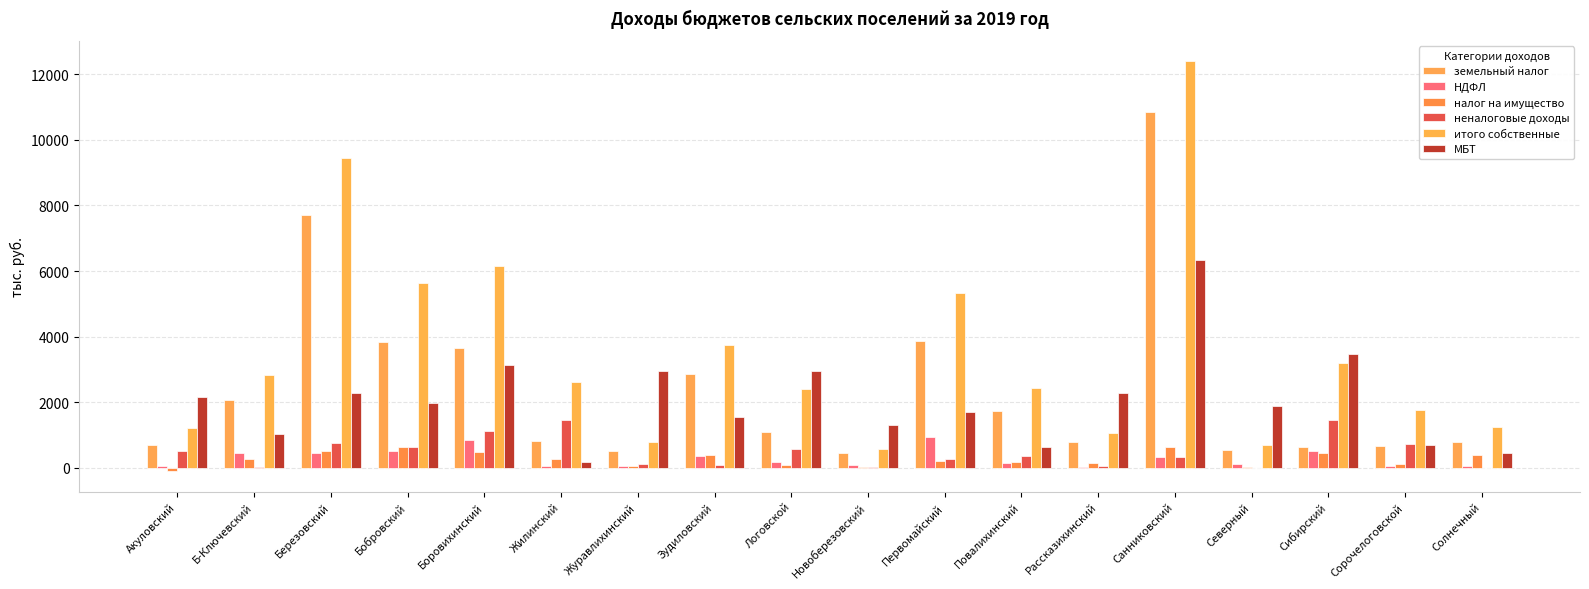

What is the average value of the налог на имущество series?

271.6